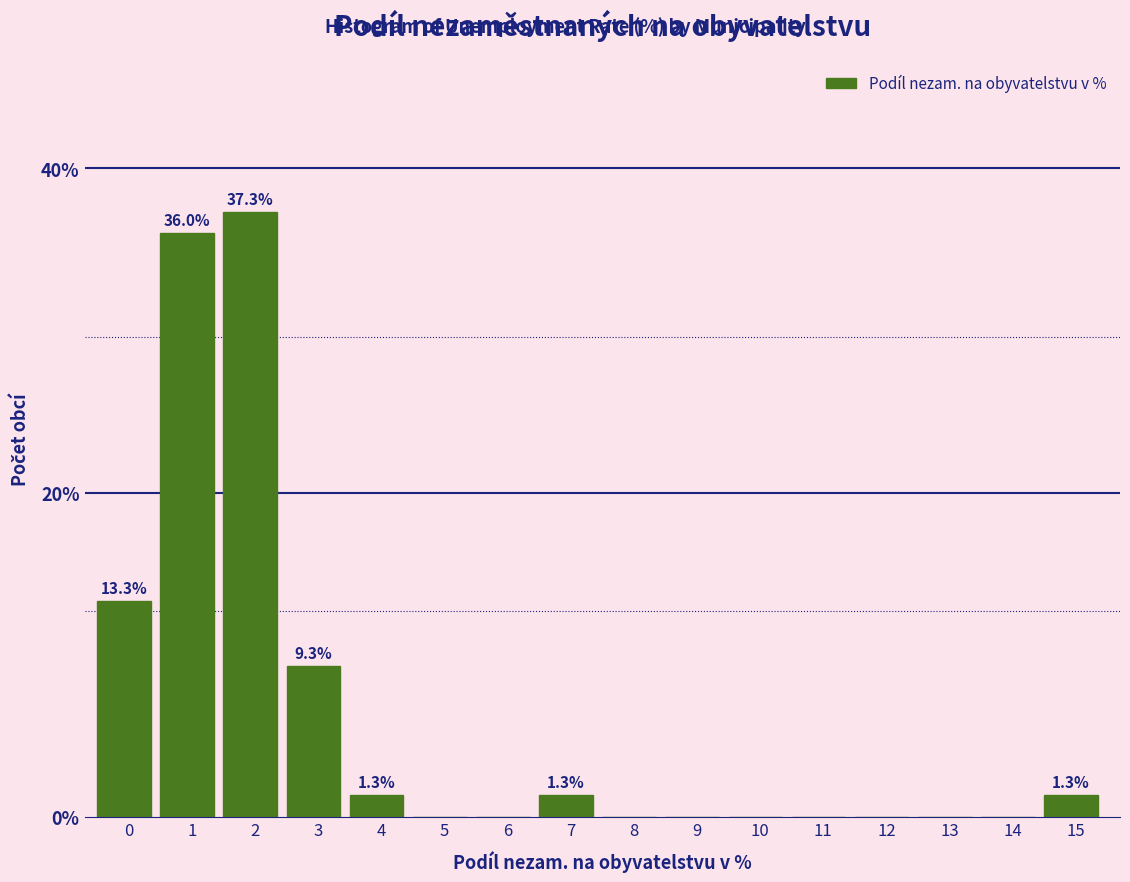

Reading left to right, extract all data points from this chart.

0=13.3	1=36.0	2=37.3	3=9.3	4=1.3	5=0.0	6=0.0	7=1.3	8=0.0	9=0.0	10=0.0	11=0.0	12=0.0	13=0.0	14=0.0	15=1.3